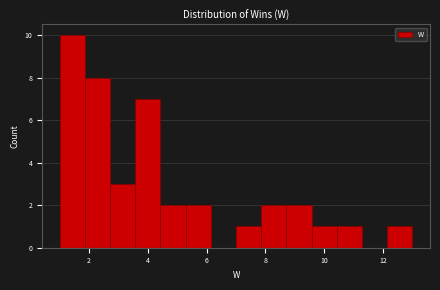

What is the height of the bar covering 1.0 to 1.8 on the x-axis? Neither the bar edges nor the heights are printed on the chart, so give them approximately, as read against the axes.

10